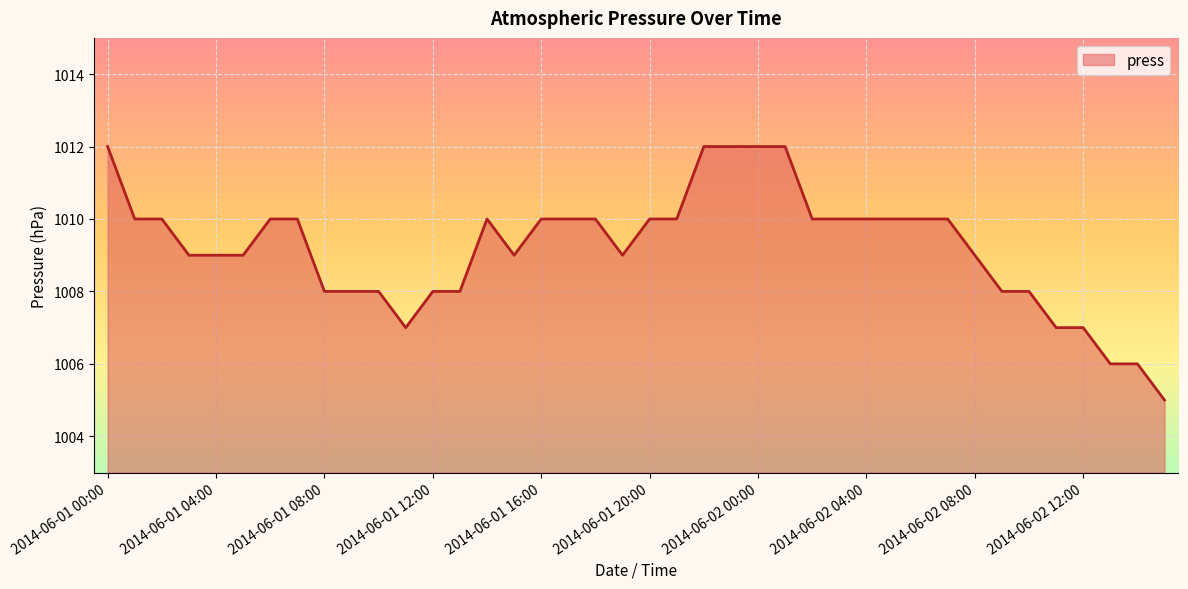

Reading left to right, extract all data points from this chart.

1012	1010	1010	1009	1009	1009	1010	1010	1008	1008	1008	1007	1008	1008	1010	1009	1010	1010	1010	1009	1010	1010	1012	1012	1012	1012	1010	1010	1010	1010	1010	1010	1009	1008	1008	1007	1007	1006	1006	1005